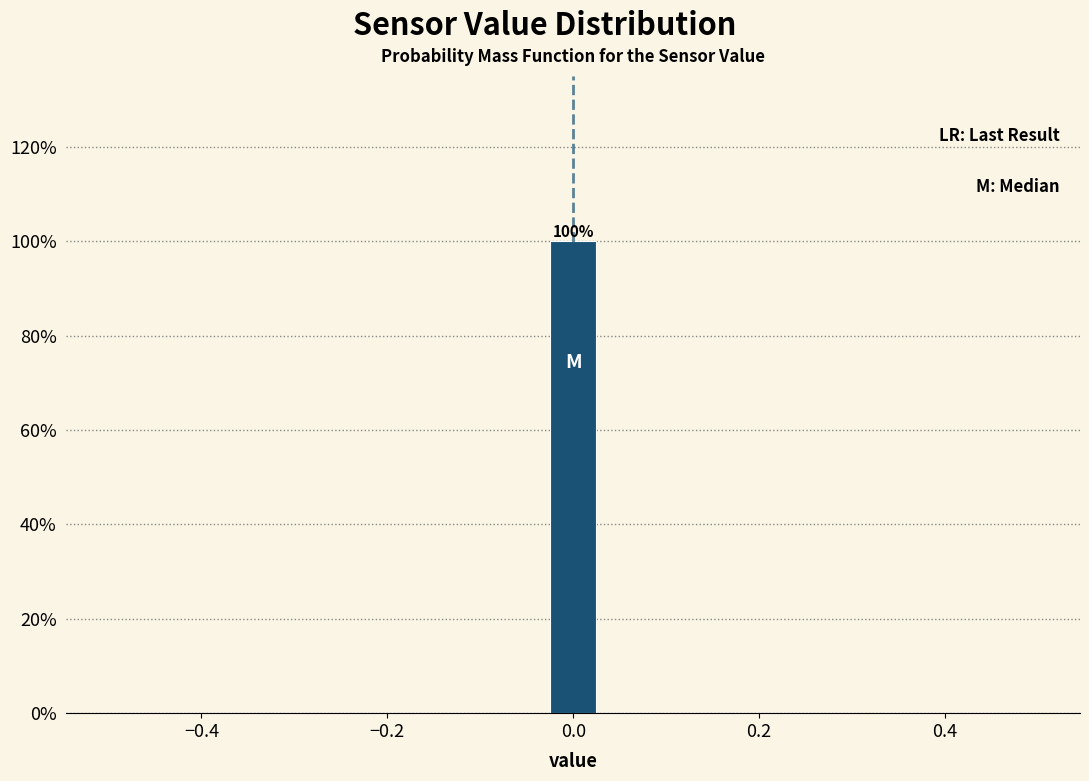

Read against the x-axis, roughly where is the centre of the tallest bar?

0.00